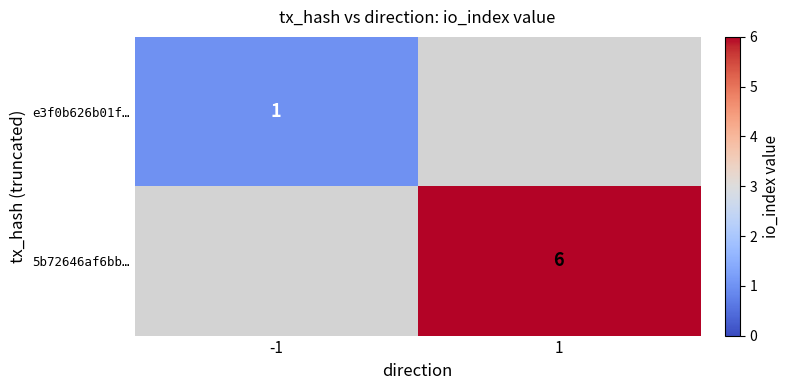

The e3f0b626b01f… series shows 0.7 at -1. True or false?

False